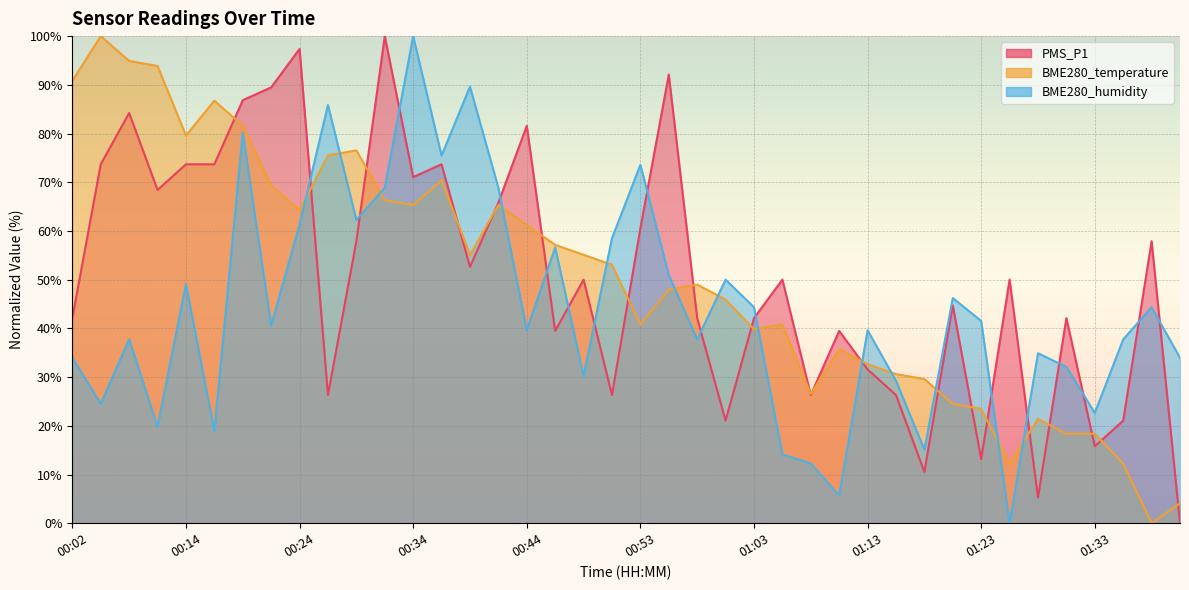

Which series has the largest total across all categories?

PMS_P1